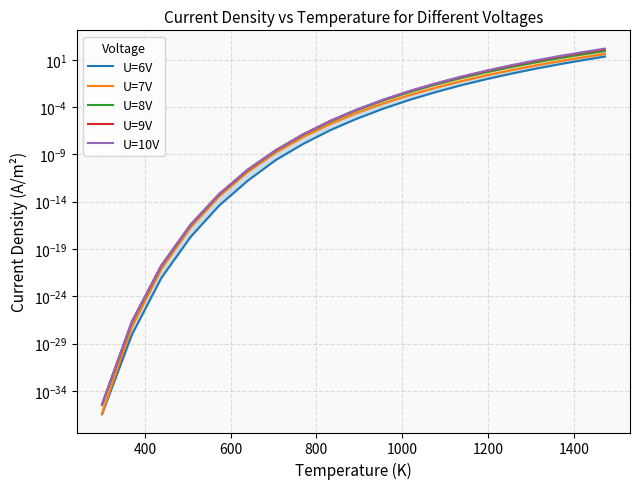

At how many categories does at least one series exceed 1?

5